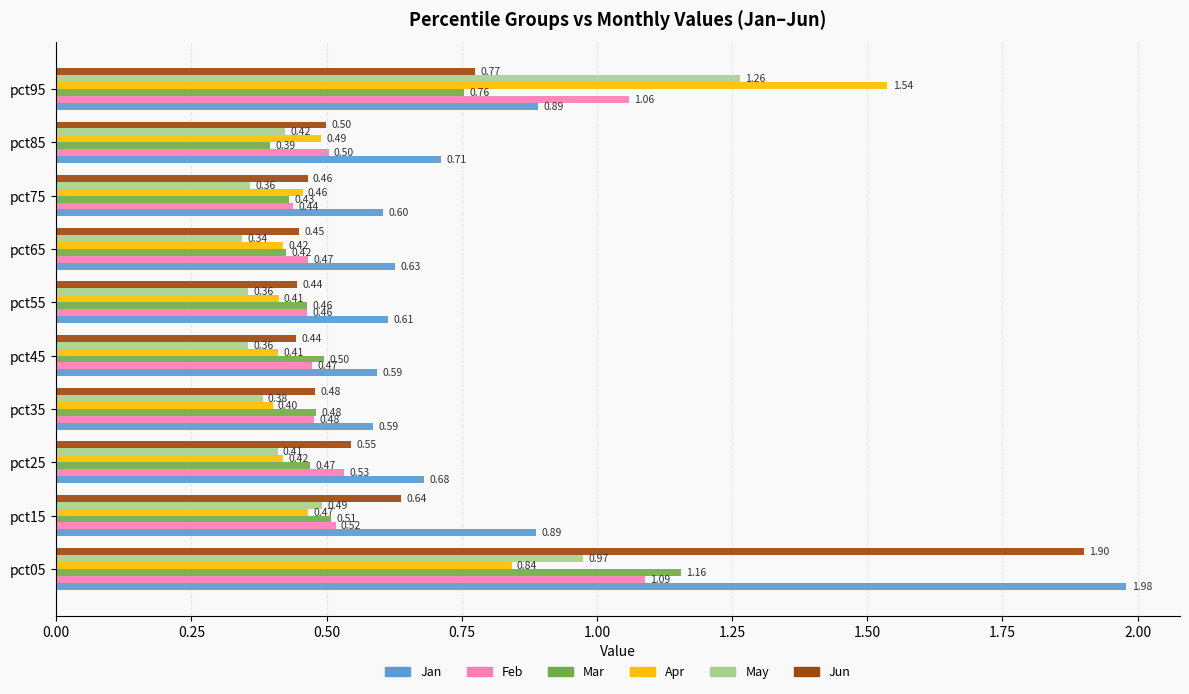

Which series has the largest total across all categories?

Jan